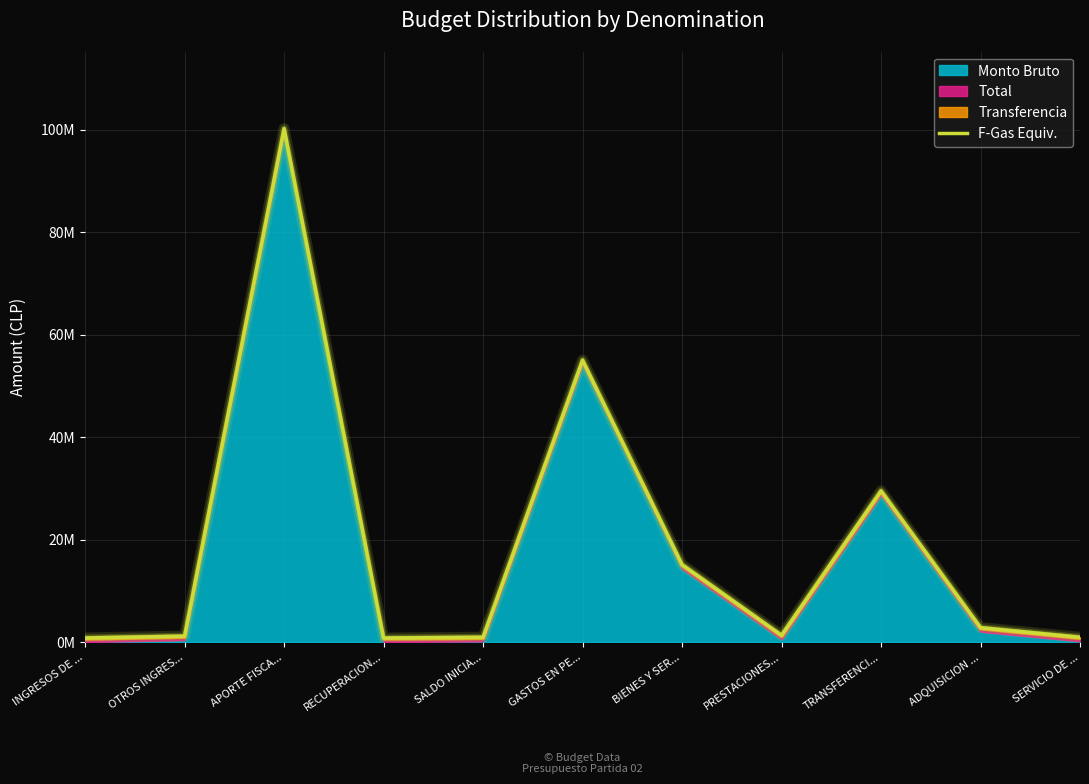

How many lines are shown in the chart?

1